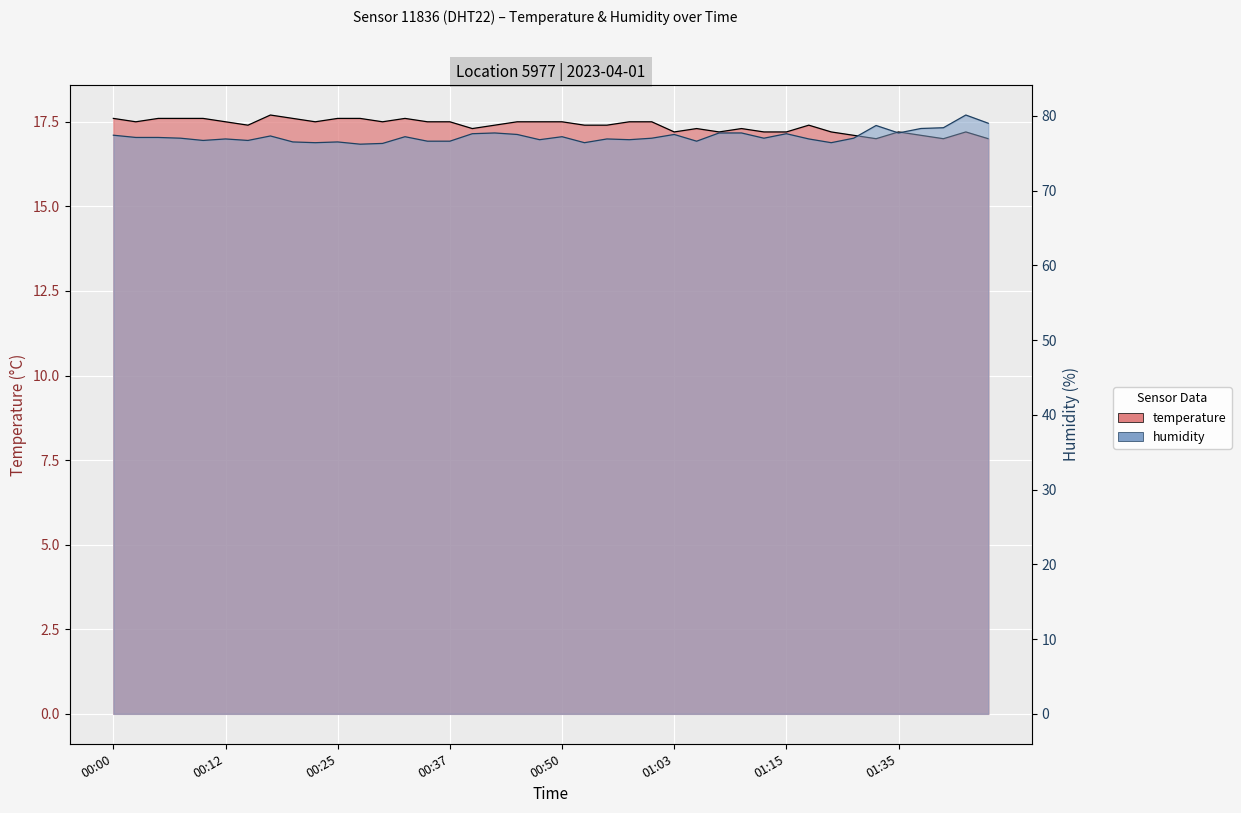

Reading left to right, extract all data points from this chart.

temperature: 00:00=17.6	00:03=17.5	00:05=17.6	00:07=17.6	00:10=17.6	00:12=17.5	00:15=17.4	00:17=17.7	00:20=17.6	00:22=17.5	00:25=17.6	00:27=17.6	00:30=17.5	00:32=17.6	00:35=17.5	00:37=17.5	00:40=17.3	00:42=17.4	00:45=17.5	00:48=17.5	00:50=17.5	00:53=17.4	00:55=17.4	00:58=17.5	01:00=17.5	01:03=17.2	01:05=17.3	01:08=17.2	01:10=17.3	01:13=17.2	01:15=17.2	01:18=17.4	01:21=17.2	01:27=17.1	01:33=17.0	01:35=17.2	01:38=17.1	01:40=17.0	01:43=17.2	01:46=17.0
humidity: 00:00=77.4	00:03=77.1	00:05=77.1	00:07=77.0	00:10=76.7	00:12=76.9	00:15=76.7	00:17=77.3	00:20=76.5	00:22=76.4	00:25=76.5	00:27=76.2	00:30=76.3	00:32=77.2	00:35=76.6	00:37=76.6	00:40=77.6	00:42=77.7	00:45=77.5	00:48=76.8	00:50=77.2	00:53=76.4	00:55=76.9	00:58=76.8	01:00=77.0	01:03=77.5	01:05=76.6	01:08=77.7	01:10=77.7	01:13=77.0	01:15=77.6	01:18=76.9	01:21=76.4	01:27=77.0	01:33=78.7	01:35=77.7	01:38=78.3	01:40=78.4	01:43=80.1	01:46=79.0